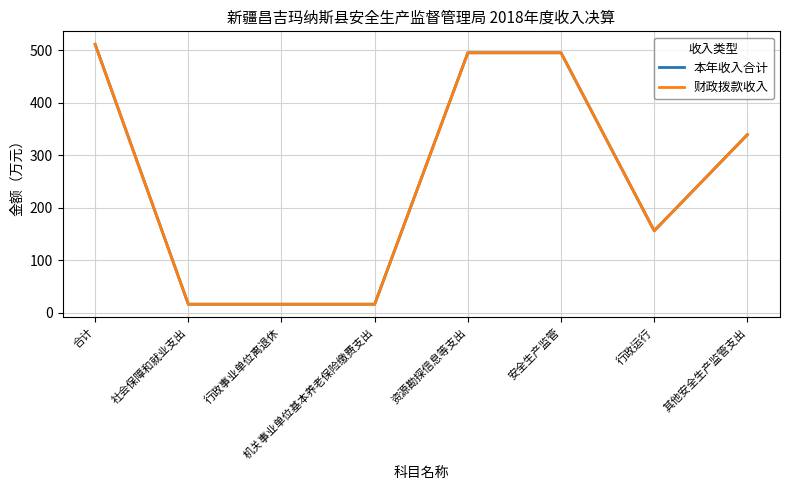

Where is 财政拨款收入 nearest to the value 263?

其他安全生产监管支出